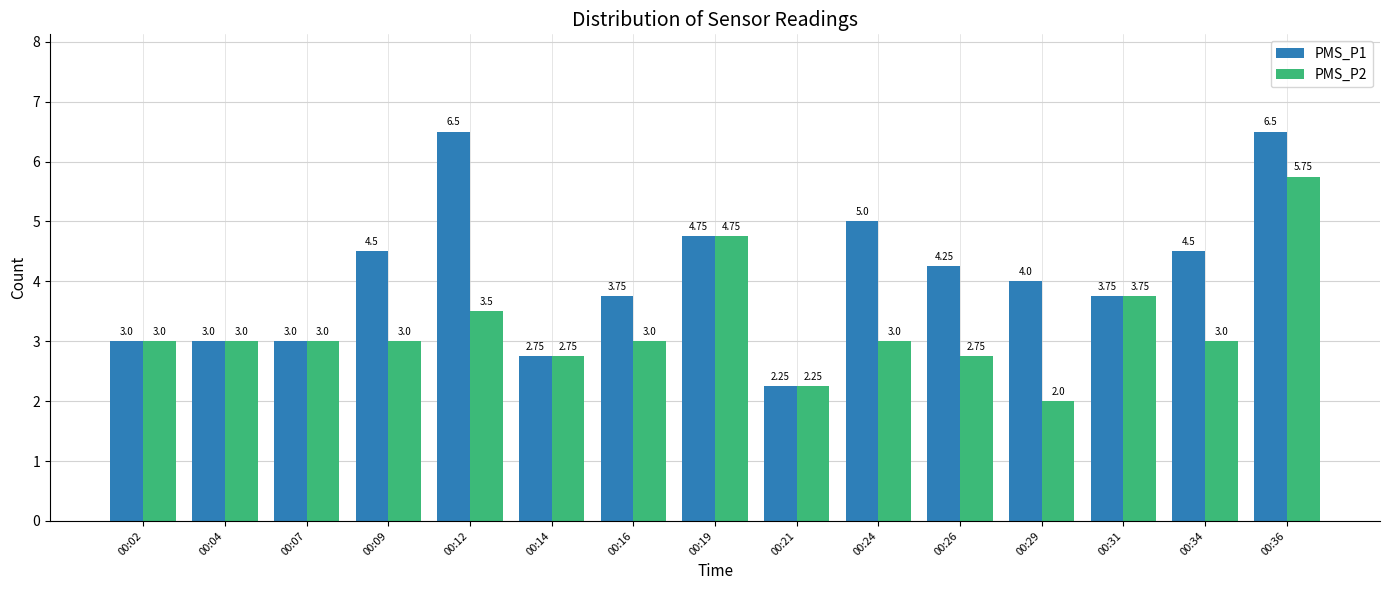

Which series has the largest total across all categories?

PMS_P1